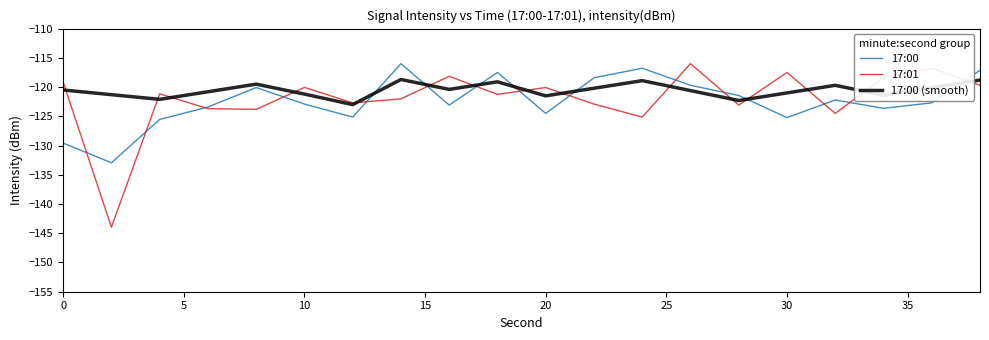

What is the greatest value displayed?

-116.0